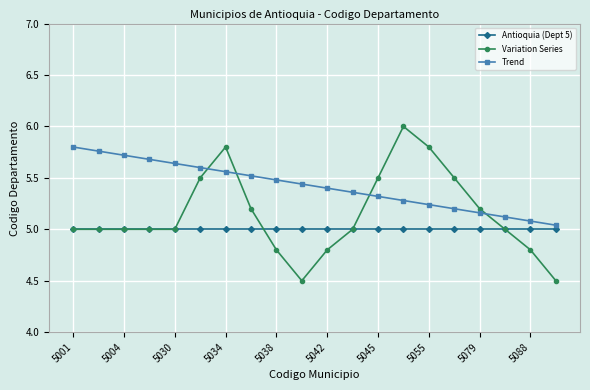

Which series has the largest range (max minus min)?

Variation Series